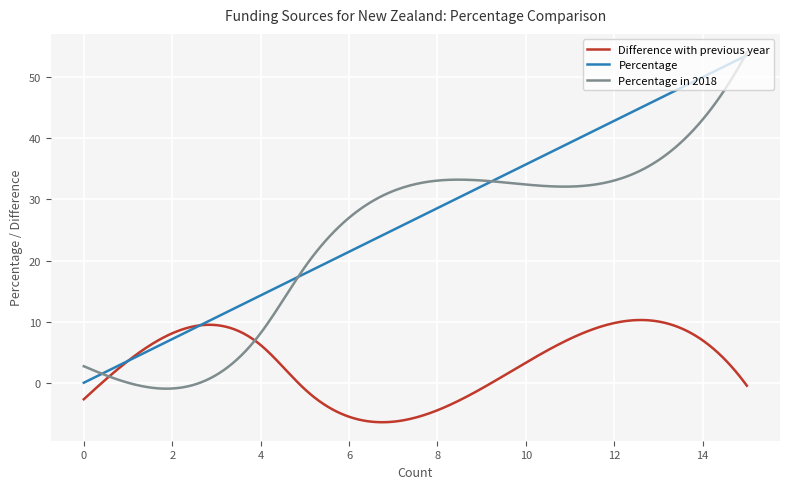

What is the smallest value displayed?

-6.5